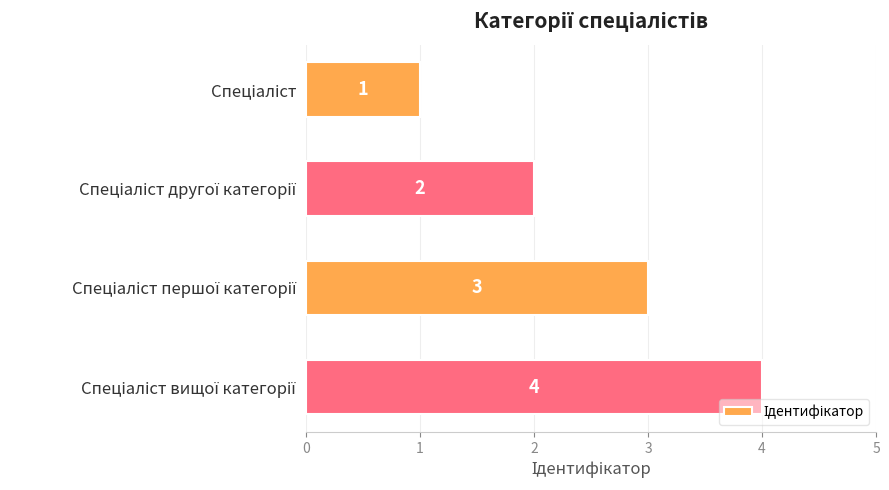

What is the greatest value displayed?

4